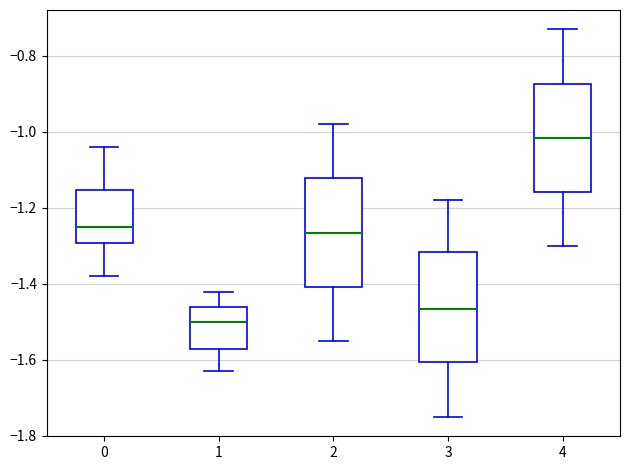

Reading left to right, transcribe this box plot: for each box, give where its median line is, the range the box spans, and where its two whiskers end, as read against the y-axis. The values are not printed on the chart, so give them approximately, as read against the axis.

0: median -1.24, box -1.30 to -1.16, whiskers -1.38 to -1.04
1: median -1.50, box -1.58 to -1.46, whiskers -1.62 to -1.42
2: median -1.26, box -1.40 to -1.12, whiskers -1.54 to -0.98
3: median -1.46, box -1.60 to -1.32, whiskers -1.74 to -1.18
4: median -1.02, box -1.16 to -0.88, whiskers -1.30 to -0.72